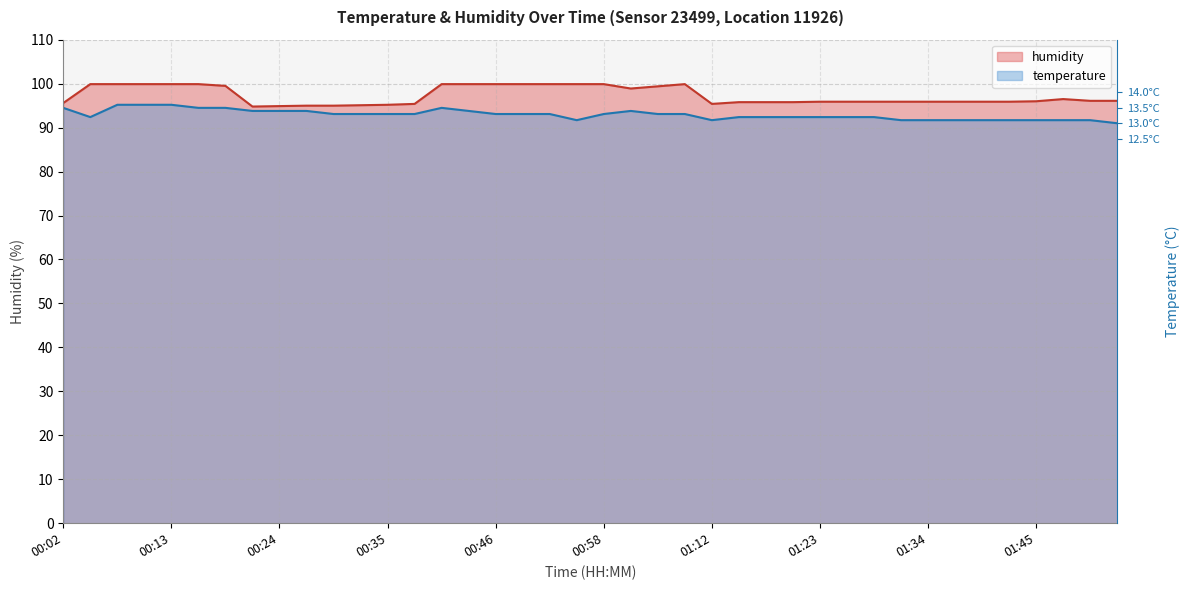

List the labels in order of temperature value, largest first.

00:07, 00:10, 00:13, 00:02, 00:16, 00:18, 00:41, 00:21, 00:24, 00:27, 00:44, 01:00, 00:30, 00:32, 00:35, 00:38, 00:46, 00:49, 00:52, 00:58, 01:03, 01:06, 00:04, 01:14, 01:17, 01:20, 01:23, 01:26, 01:29, 00:55, 01:12, 01:31, 01:34, 01:37, 01:40, 01:43, 01:45, 01:48, 01:51, 01:54